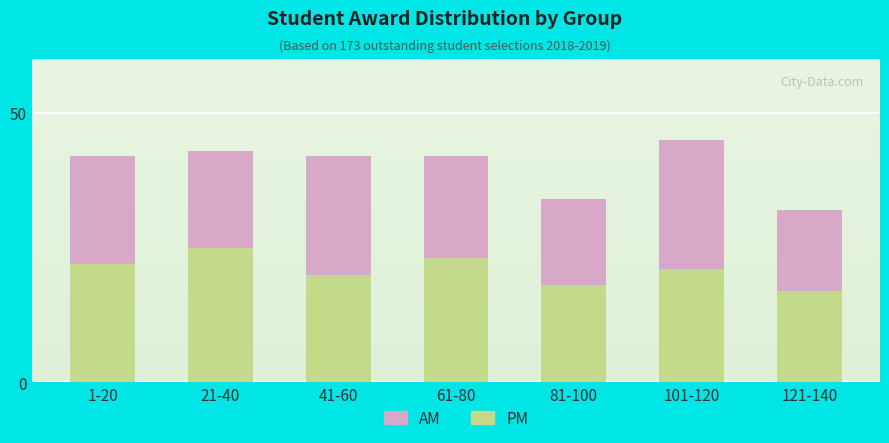

The PM series shows 17 at 121-140. True or false?

True